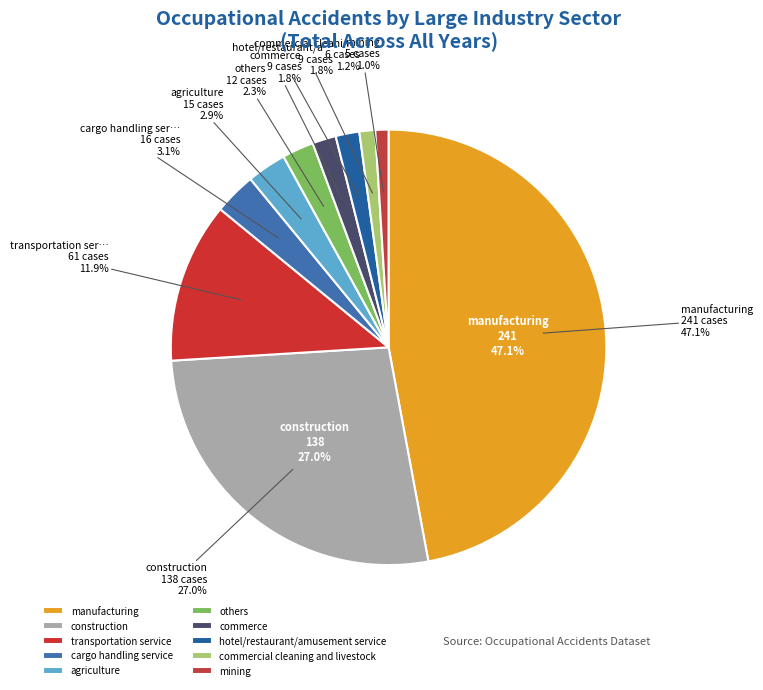

Rank the categories by value from lowest to highest.

mining, commercial cleaning and livestock, commerce, hotel/restaurant/amusement service, others, agriculture, cargo handling service, transportation service, construction, manufacturing